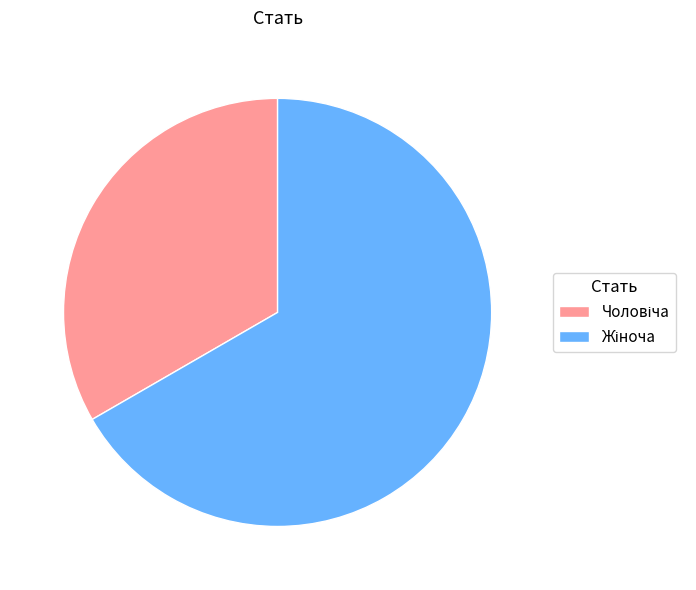

Is there any slice that represents more than half of the pie?

Yes